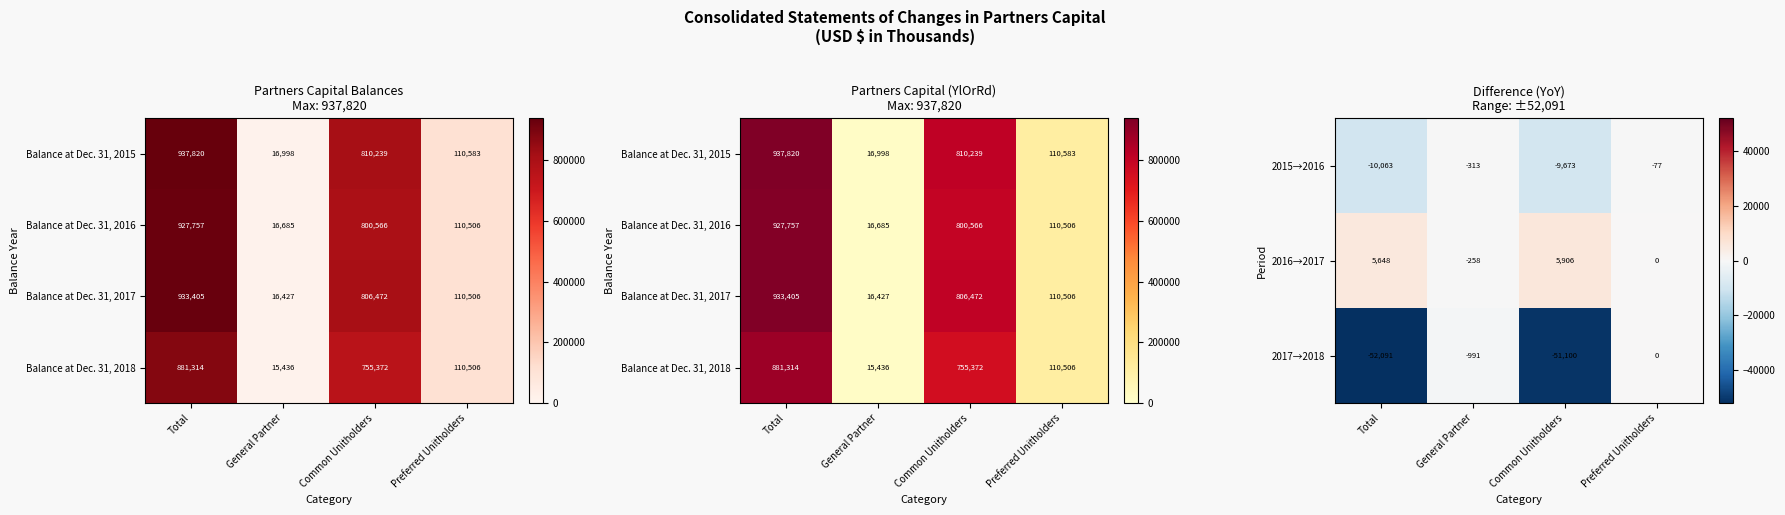

What is the greatest value displayed?

881314